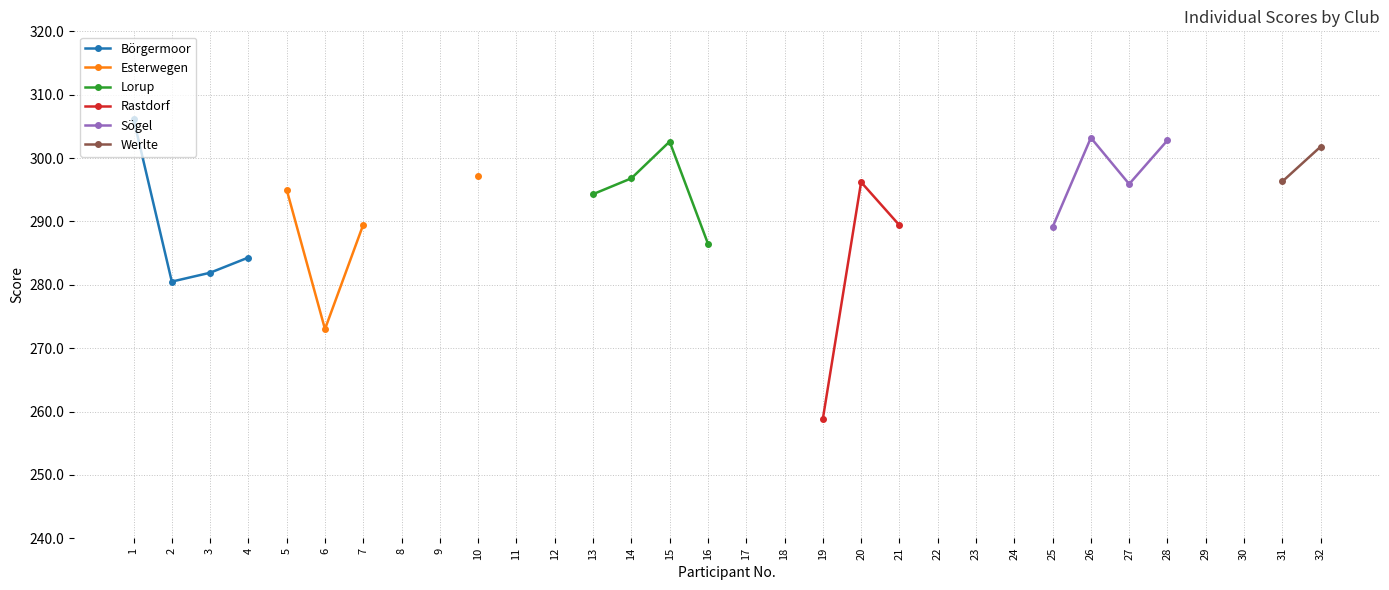

How many values in Sögel are above zero?

4